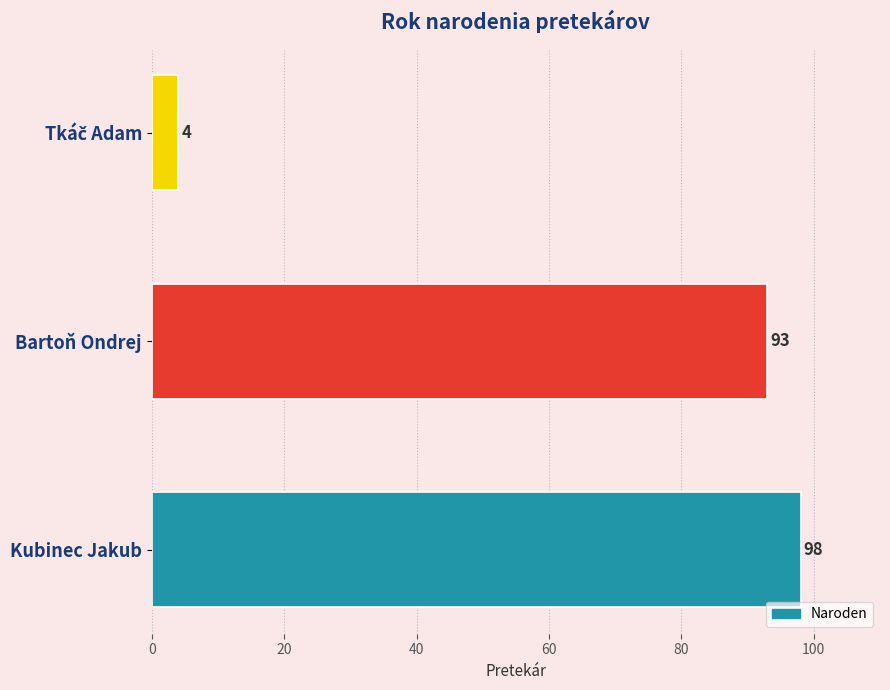

What is the average value?

65